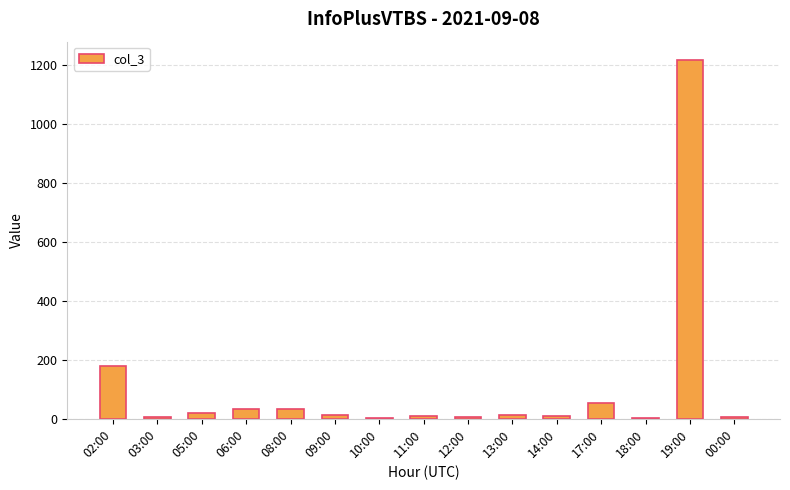

Which has a higher value, 19:00 or 06:00?

19:00